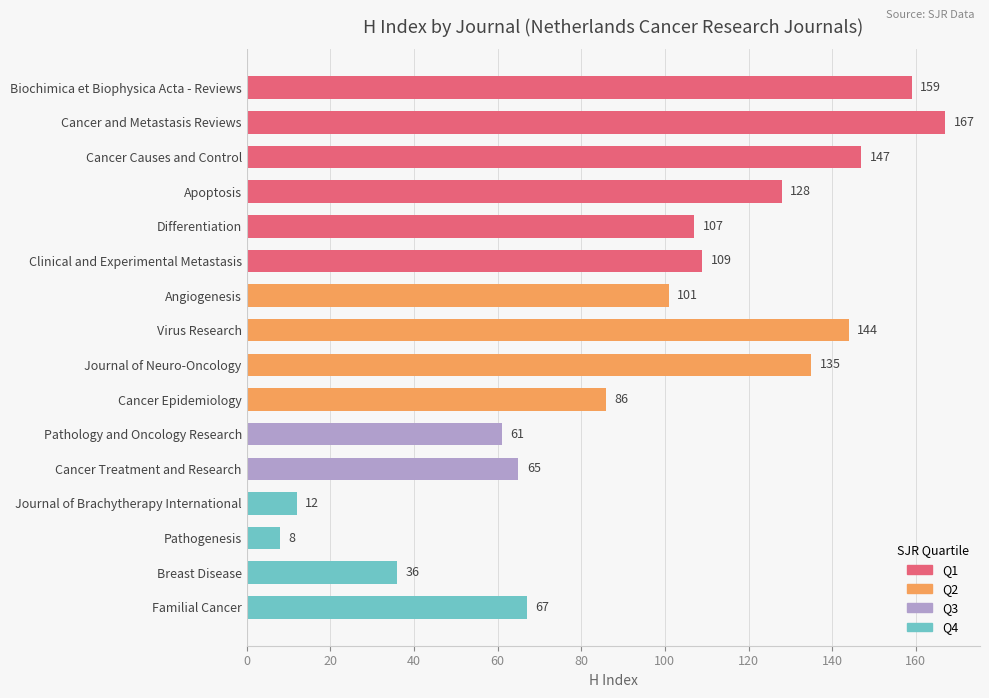

What is the average value?

96